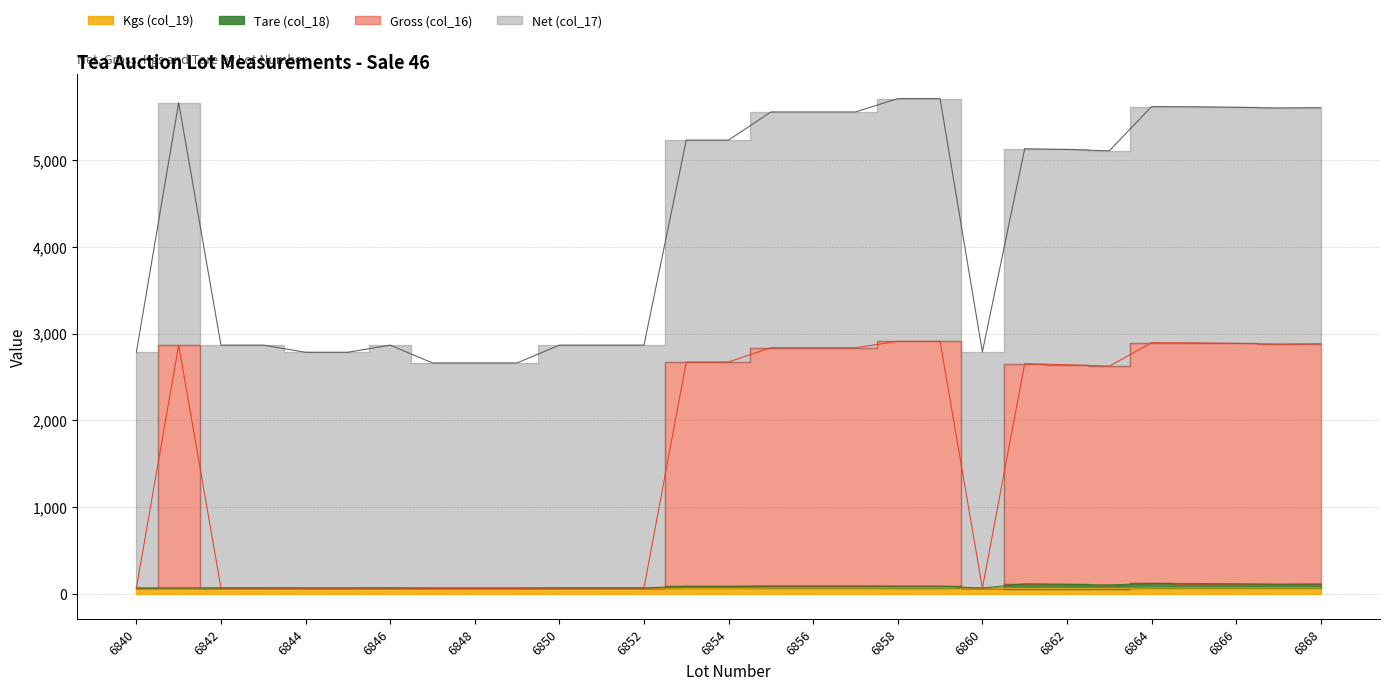

Does the chart have visible grid lines?

Yes